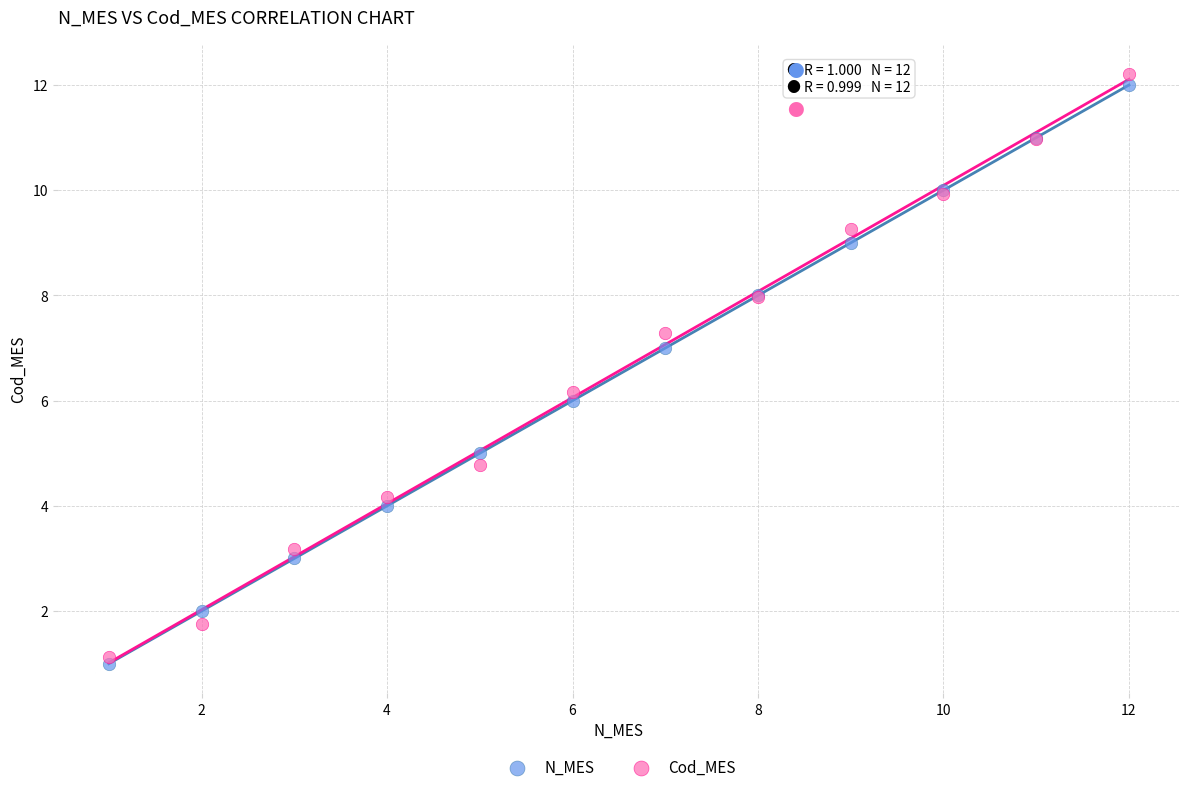

What are all the series names shown in the legend?

N_MES, Cod_MES